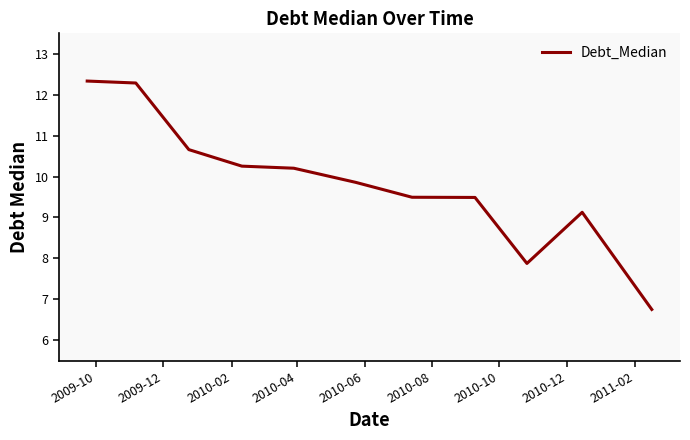

What is the maximum value shown in the chart?

12.3